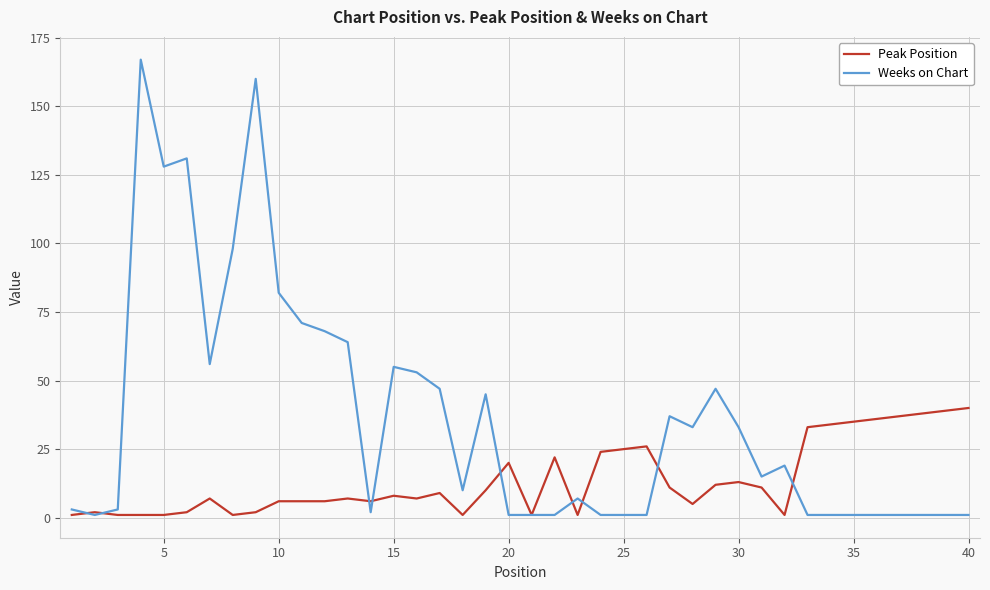

What is the sum of all Weeks on Chart values?

1449